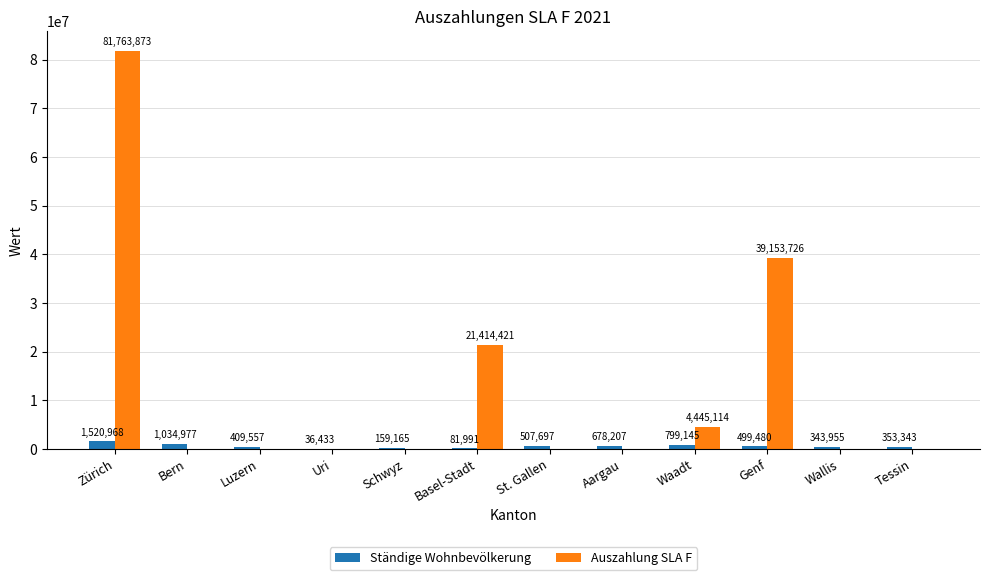

What is the sum of all Ständige Wohnbevölkerung values?

6424918.0